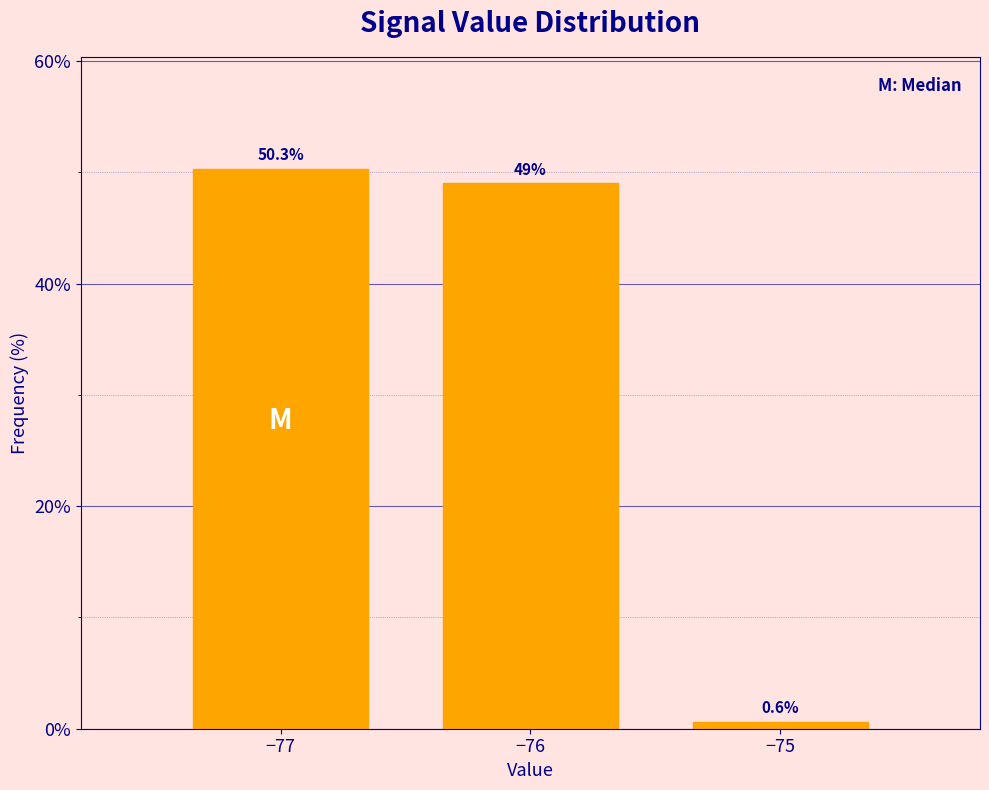

Reading left to right, what are all the values shown in this chart?

50.3	49.0	0.6